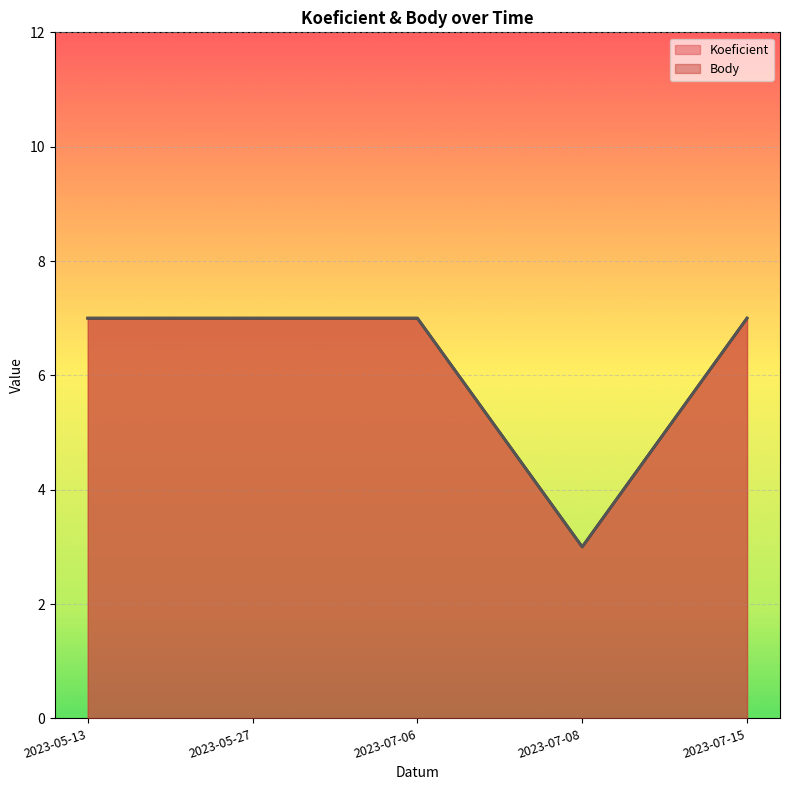

How many data points in Koeficient are less than 7?

1